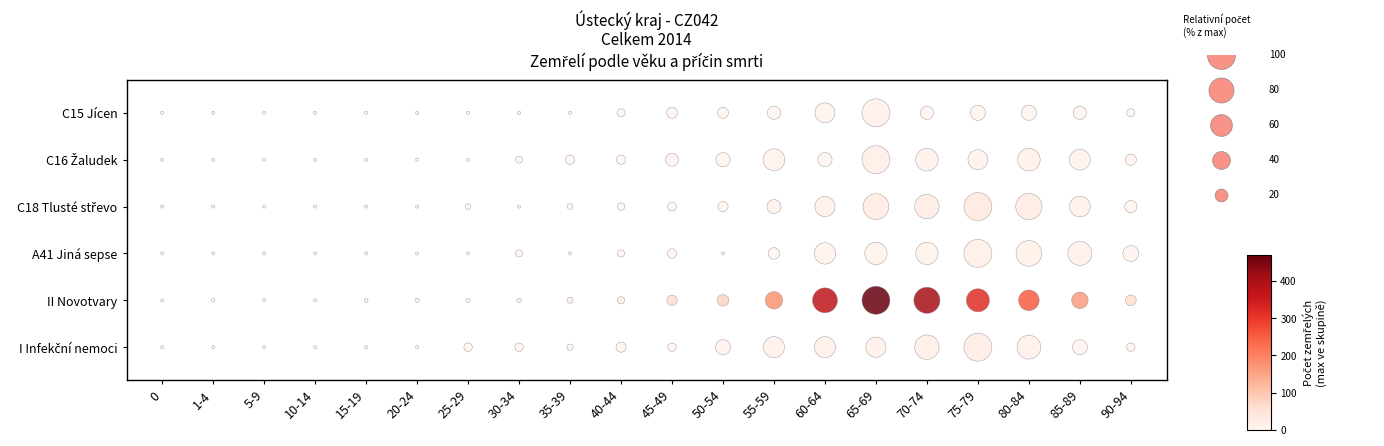

Count the number of data series in this chart.

6